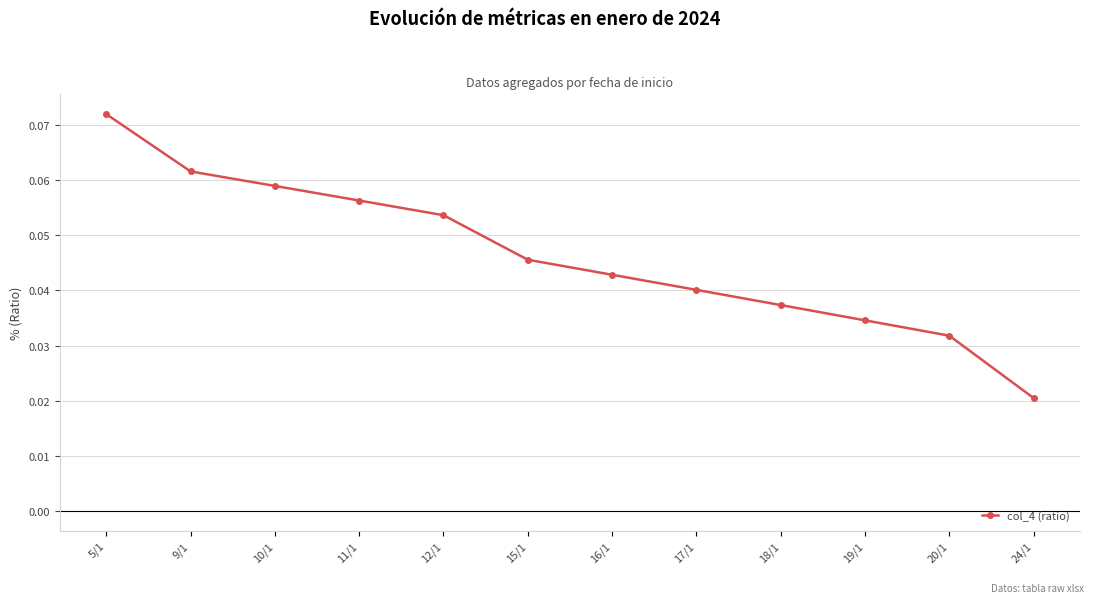

True or false: the data shows 0.1 at 17/1.

False